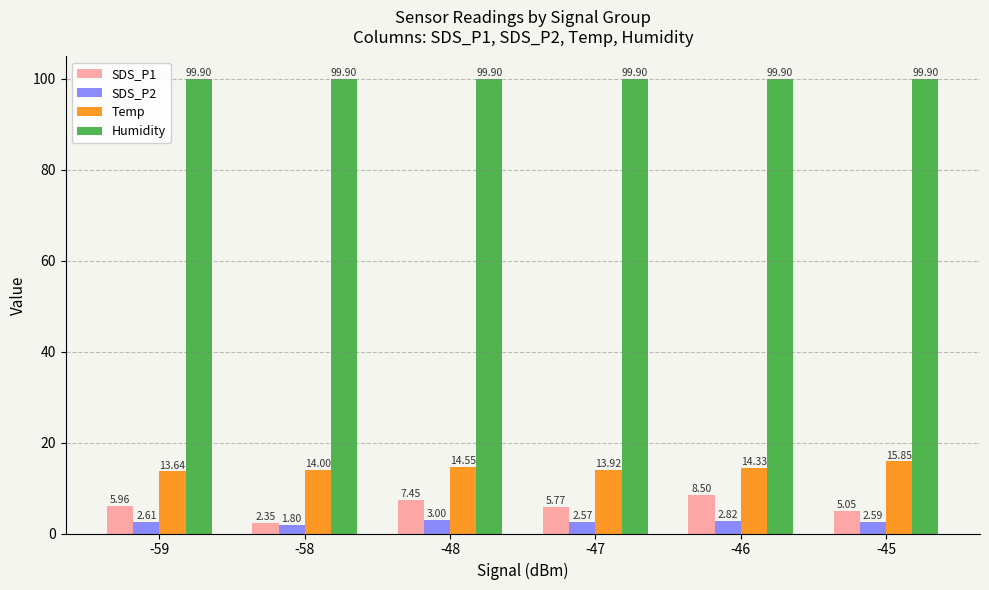

How many bars are there in each group?

4